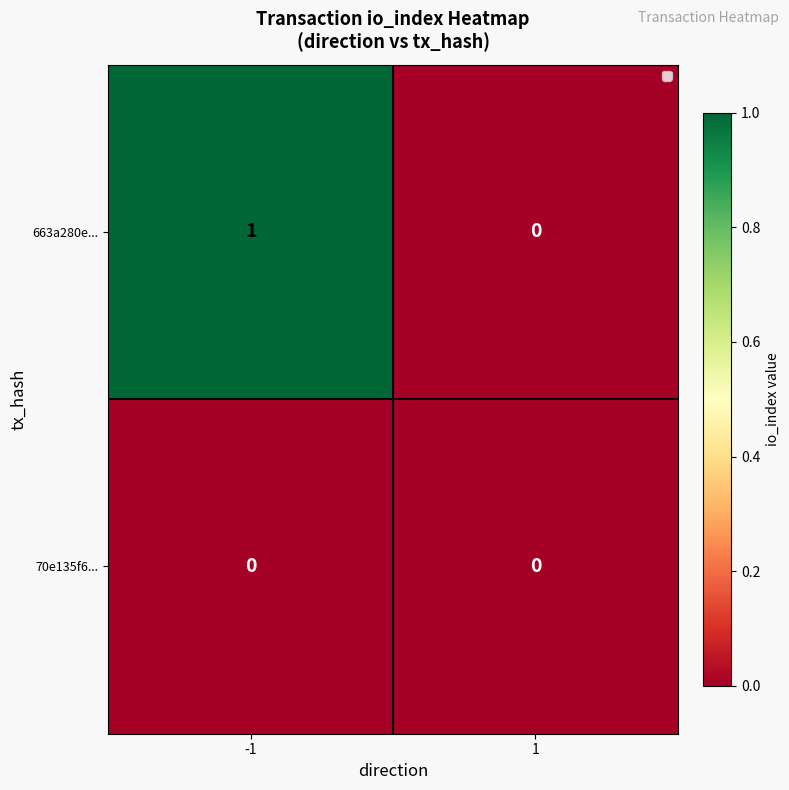

Which series changed the most between -1 and 1?

663a280e...